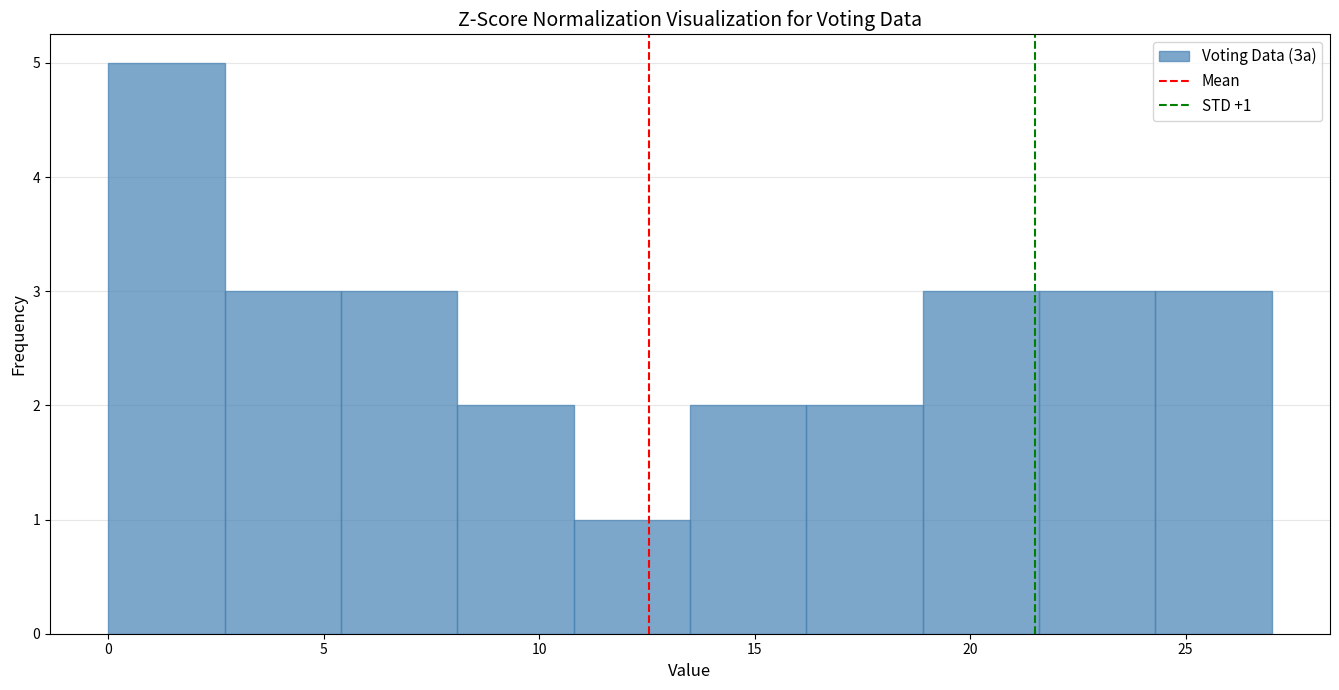

Which range on the x-axis has the tallest bar?

0.0 to 2.7